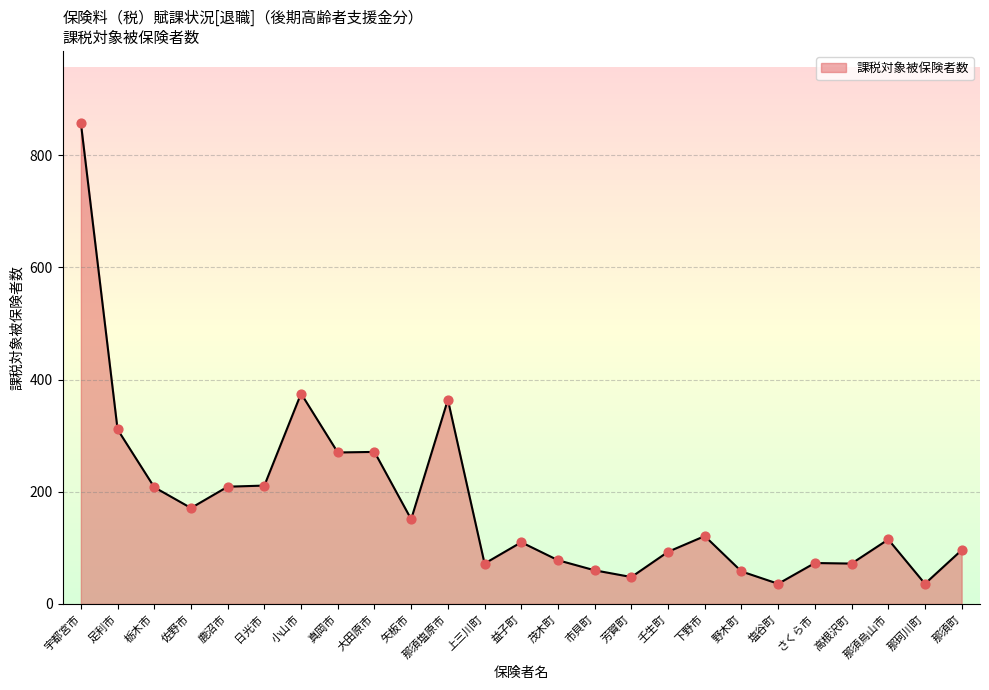

Which has a higher value, 栃木市 or さくら市?

栃木市